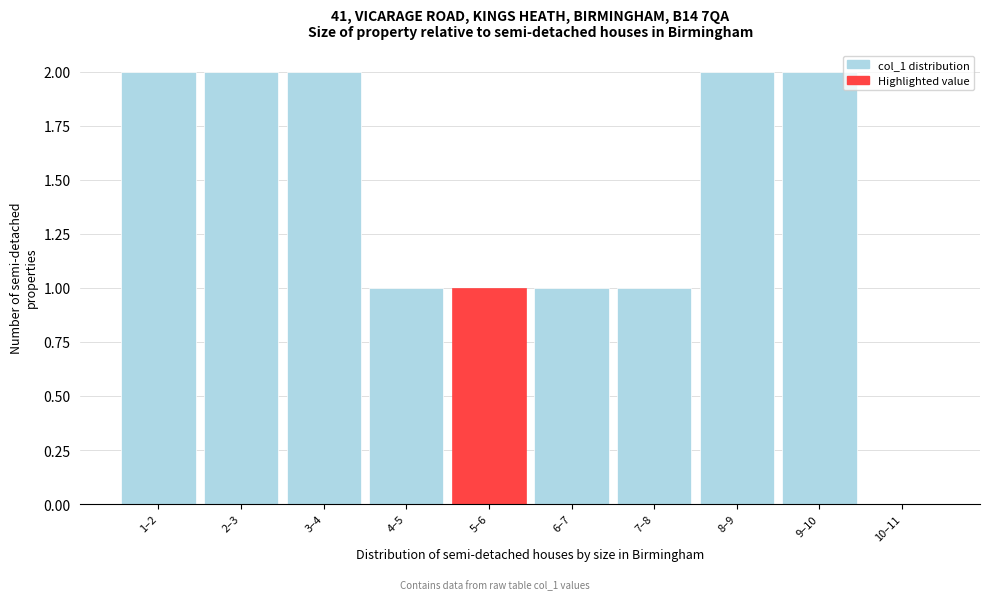

Reading right to left, what are all the values shown in this chart?

10–11=0	9–10=2	8–9=2	7–8=1	6–7=1	5–6=1	4–5=1	3–4=2	2–3=2	1–2=2